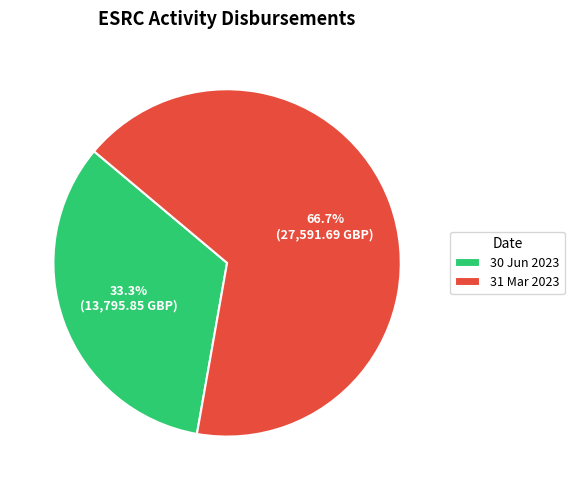

Approximately how many times larger is the value at 31 Mar 2023 compared to 30 Jun 2023?

2.0